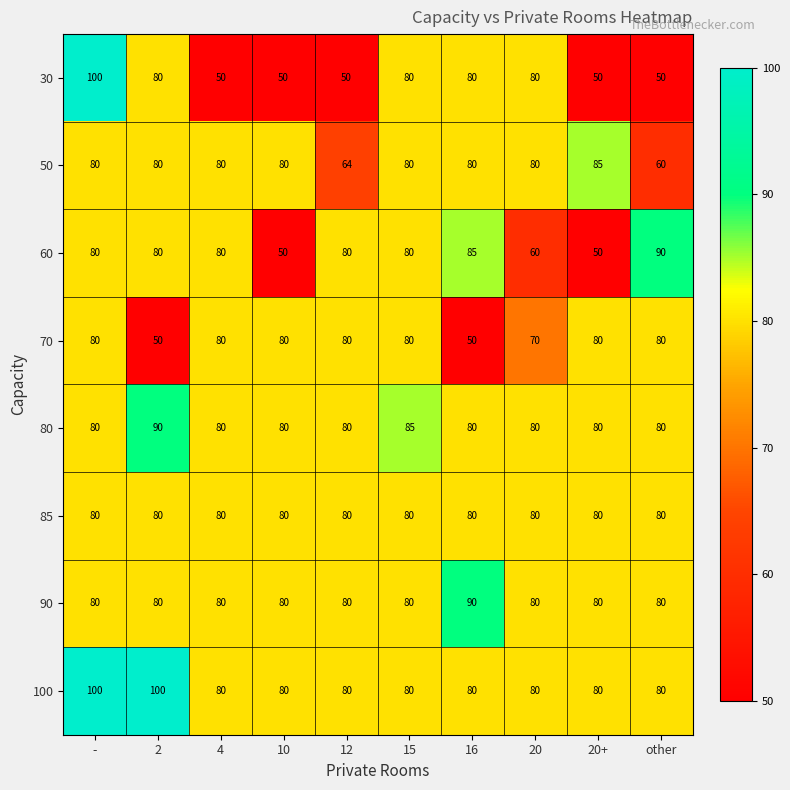

Which series has the largest range (max minus min)?

30